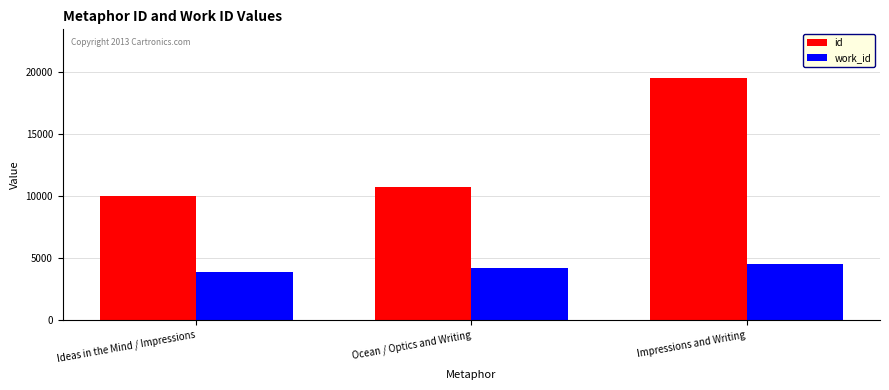

Is it true that work_id equals 4475 at Impressions and Writing?

True